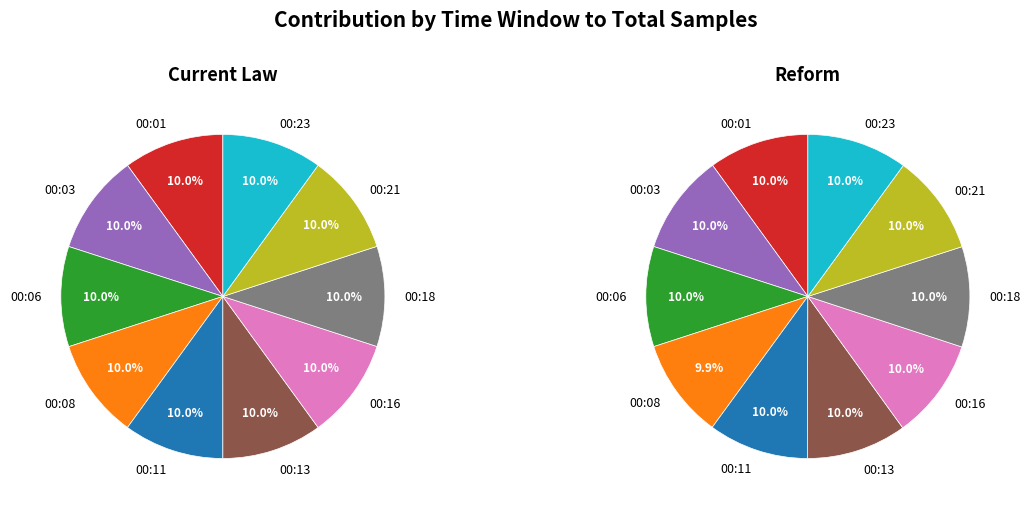

Is there a majority slice in this chart?

No